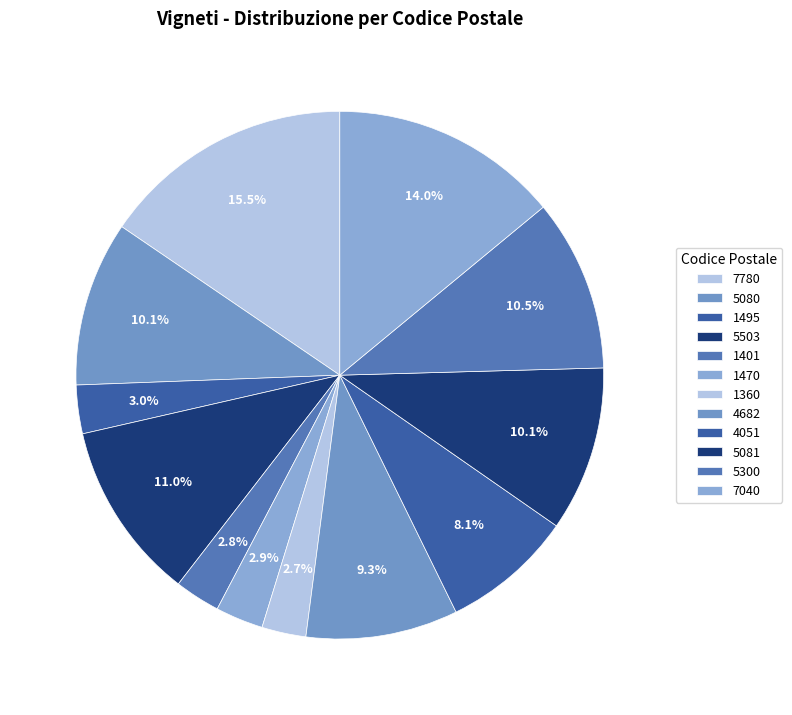

Is there any slice that represents more than half of the pie?

No